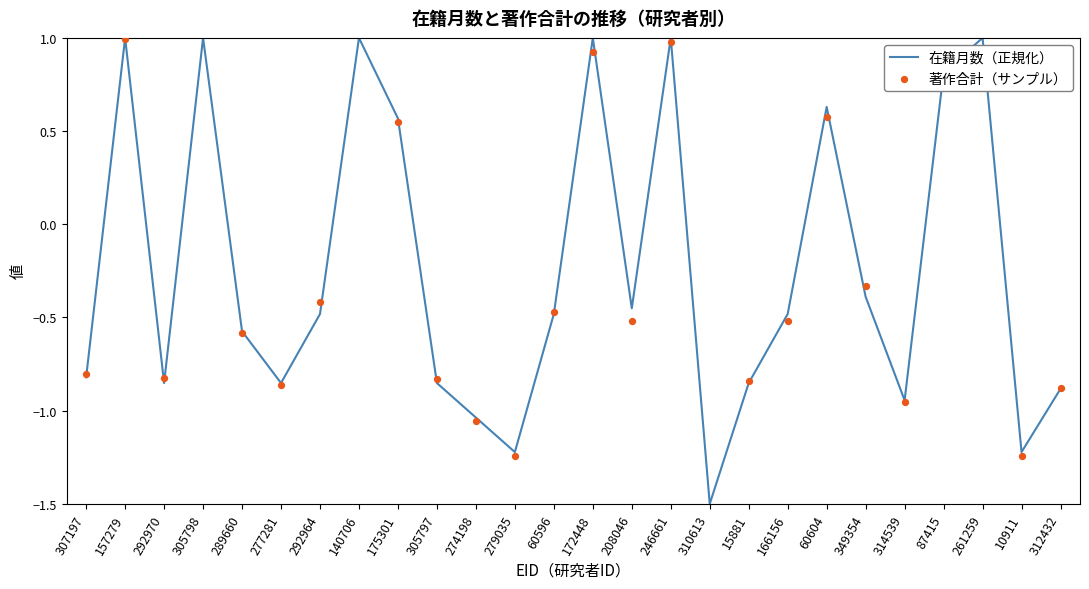

At how many categories does at least one series exceed -1?

22